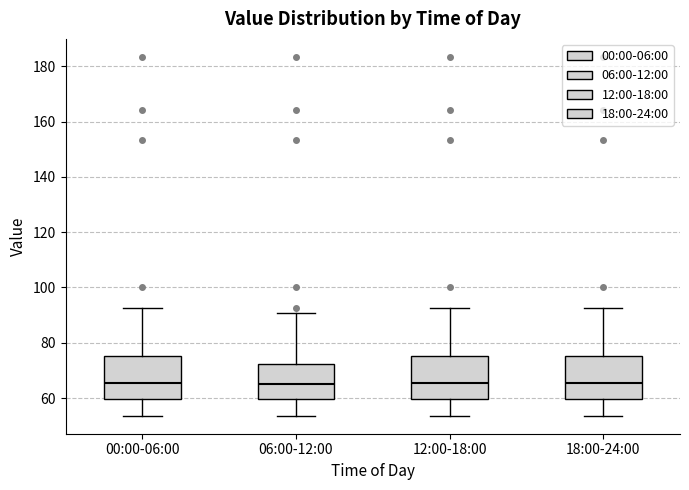

Where does the upper whisker of the box for 18:00-24:00 end on the y-axis? The values are not printed on the chart, so give them approximately, as read against the axis.

92